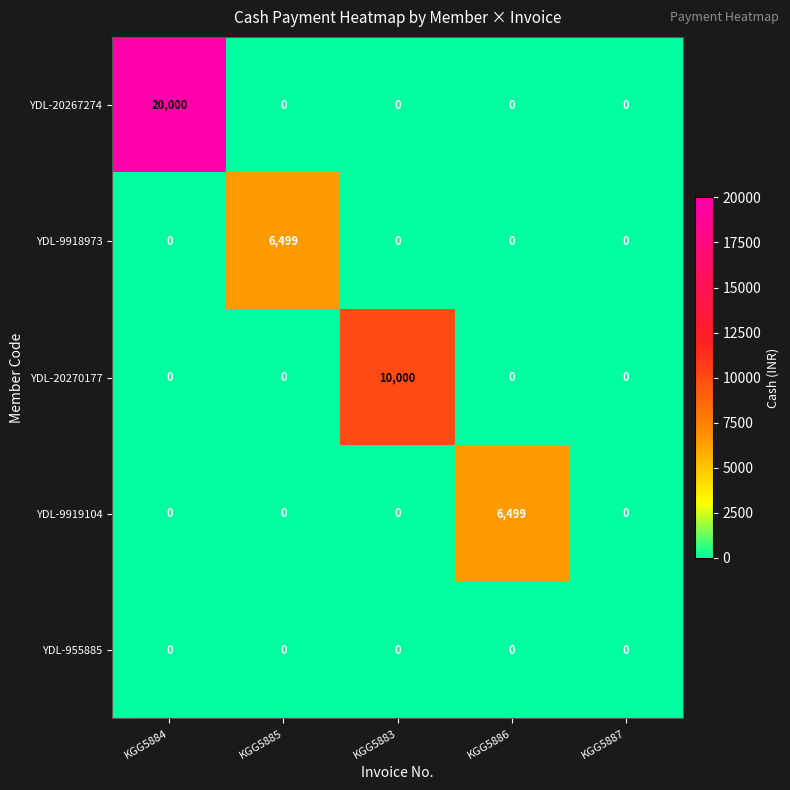

Which series has the largest range (max minus min)?

YDL-20267274